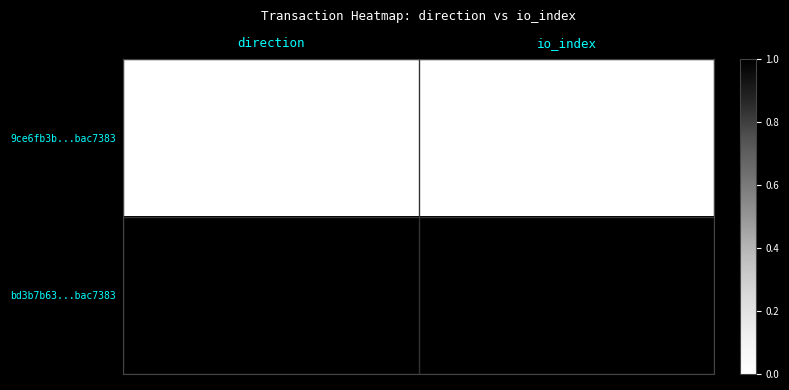

Which series has the largest range (max minus min)?

bd3b7b63...bac7383